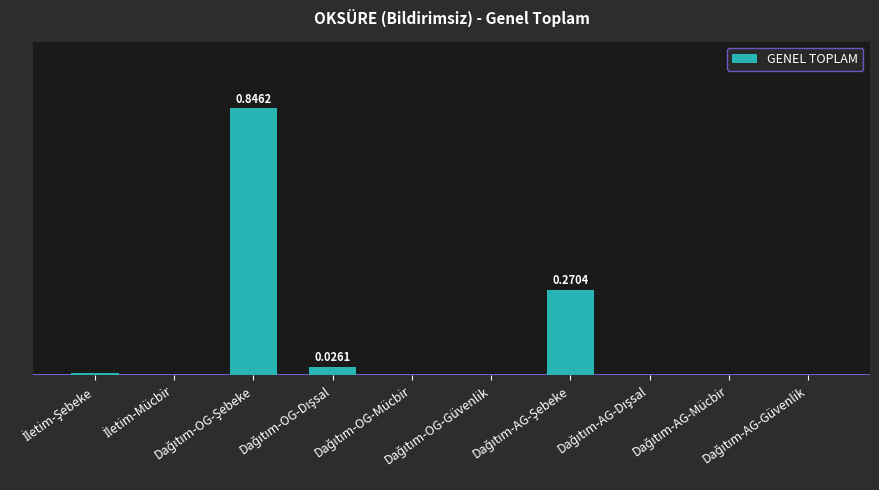

List the labels in order of value, smallest first.

İletim-Mücbir, Dağıtım-OG-Mücbir, Dağıtım-OG-Güvenlik, Dağıtım-AG-Mücbir, Dağıtım-AG-Güvenlik, Dağıtım-AG-Dışsal, İletim-Şebeke, Dağıtım-OG-Dışsal, Dağıtım-AG-Şebeke, Dağıtım-OG-Şebeke